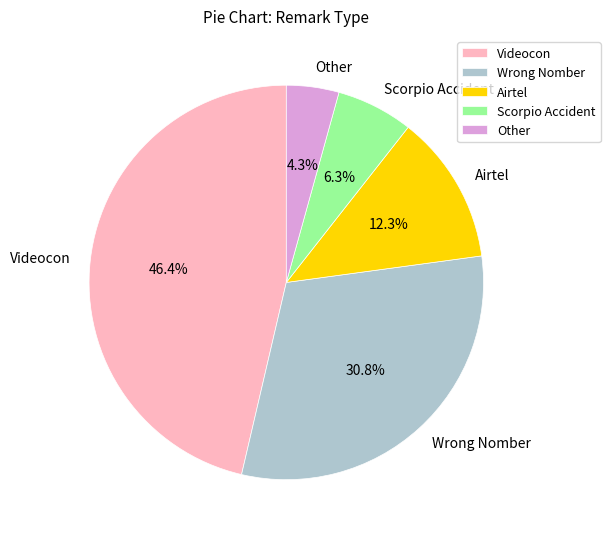

What is the smallest slice in the pie chart?

Other